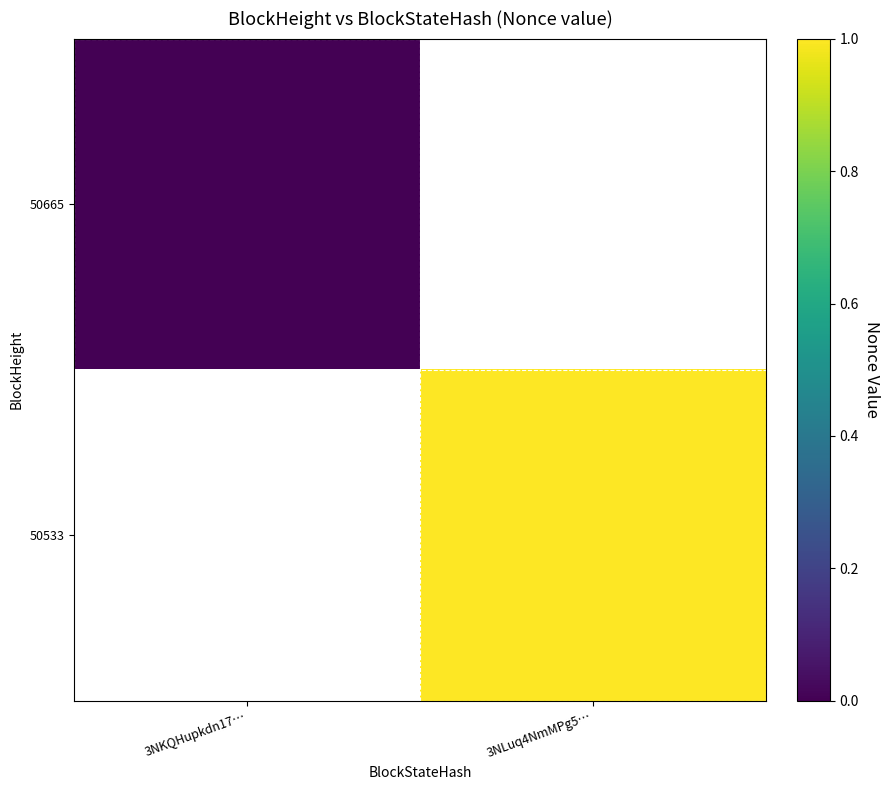

List the labels in order of 50665 value, largest first.

3NKQHupkdn17…, 3NLuq4NmMPg5…